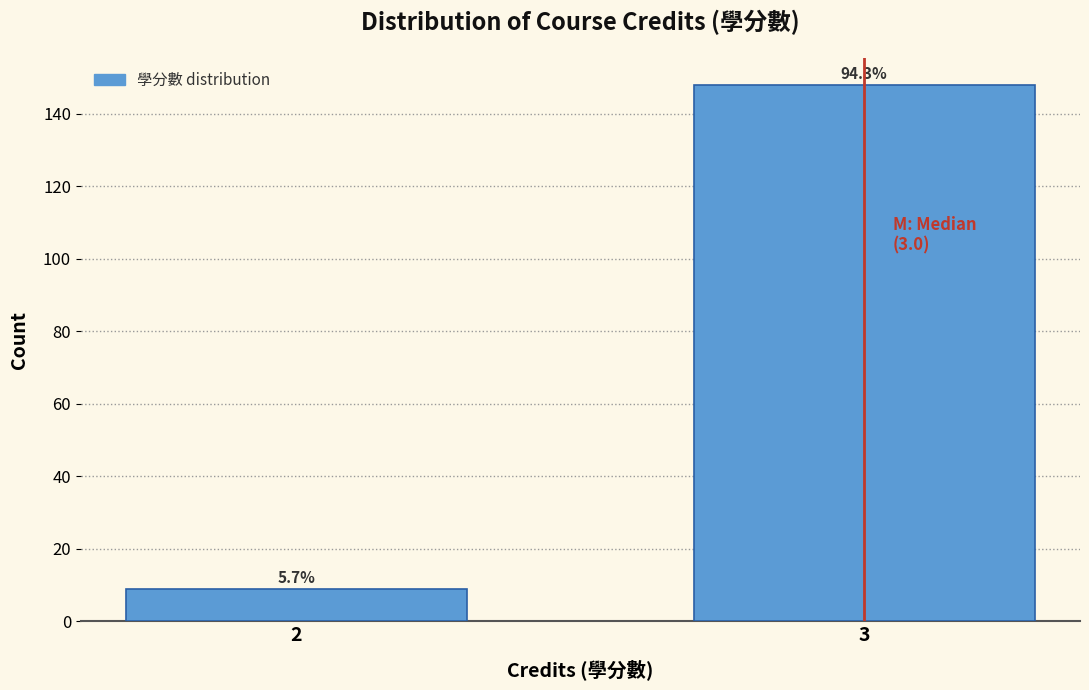

How many bars are there in total?

2